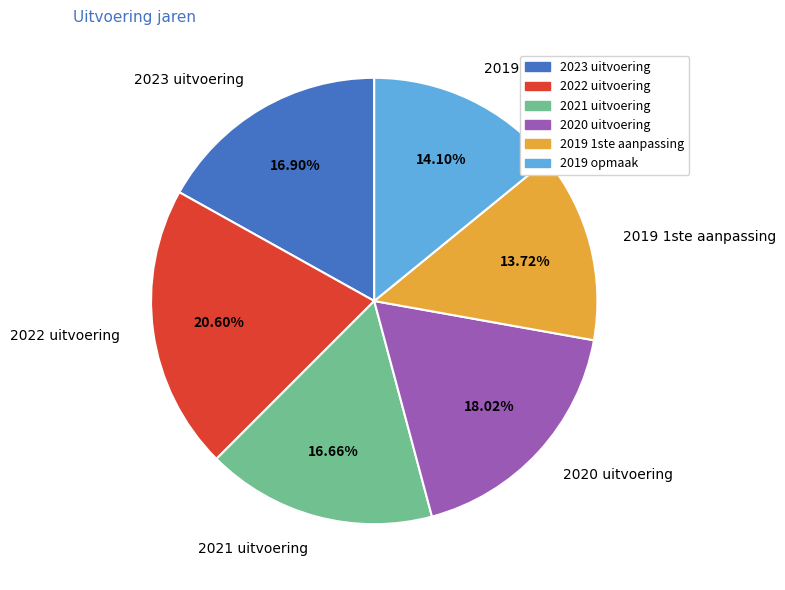

Combined, do 2022 uitvoering and 2020 uitvoering account for over 50%?

No